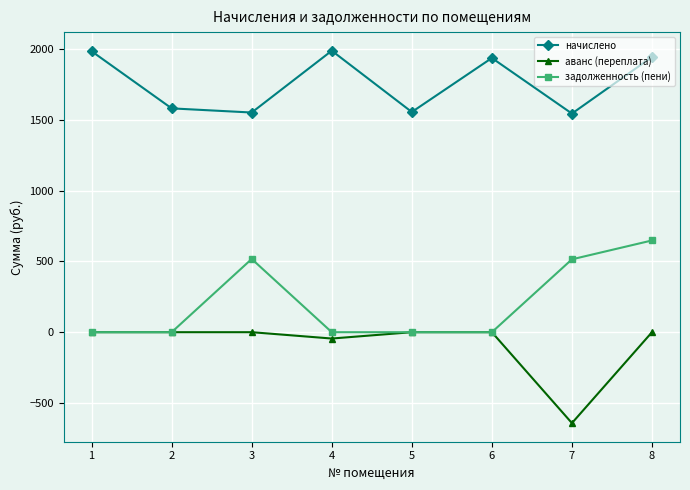

How many data points in задолженность (пени) are above 0?

3